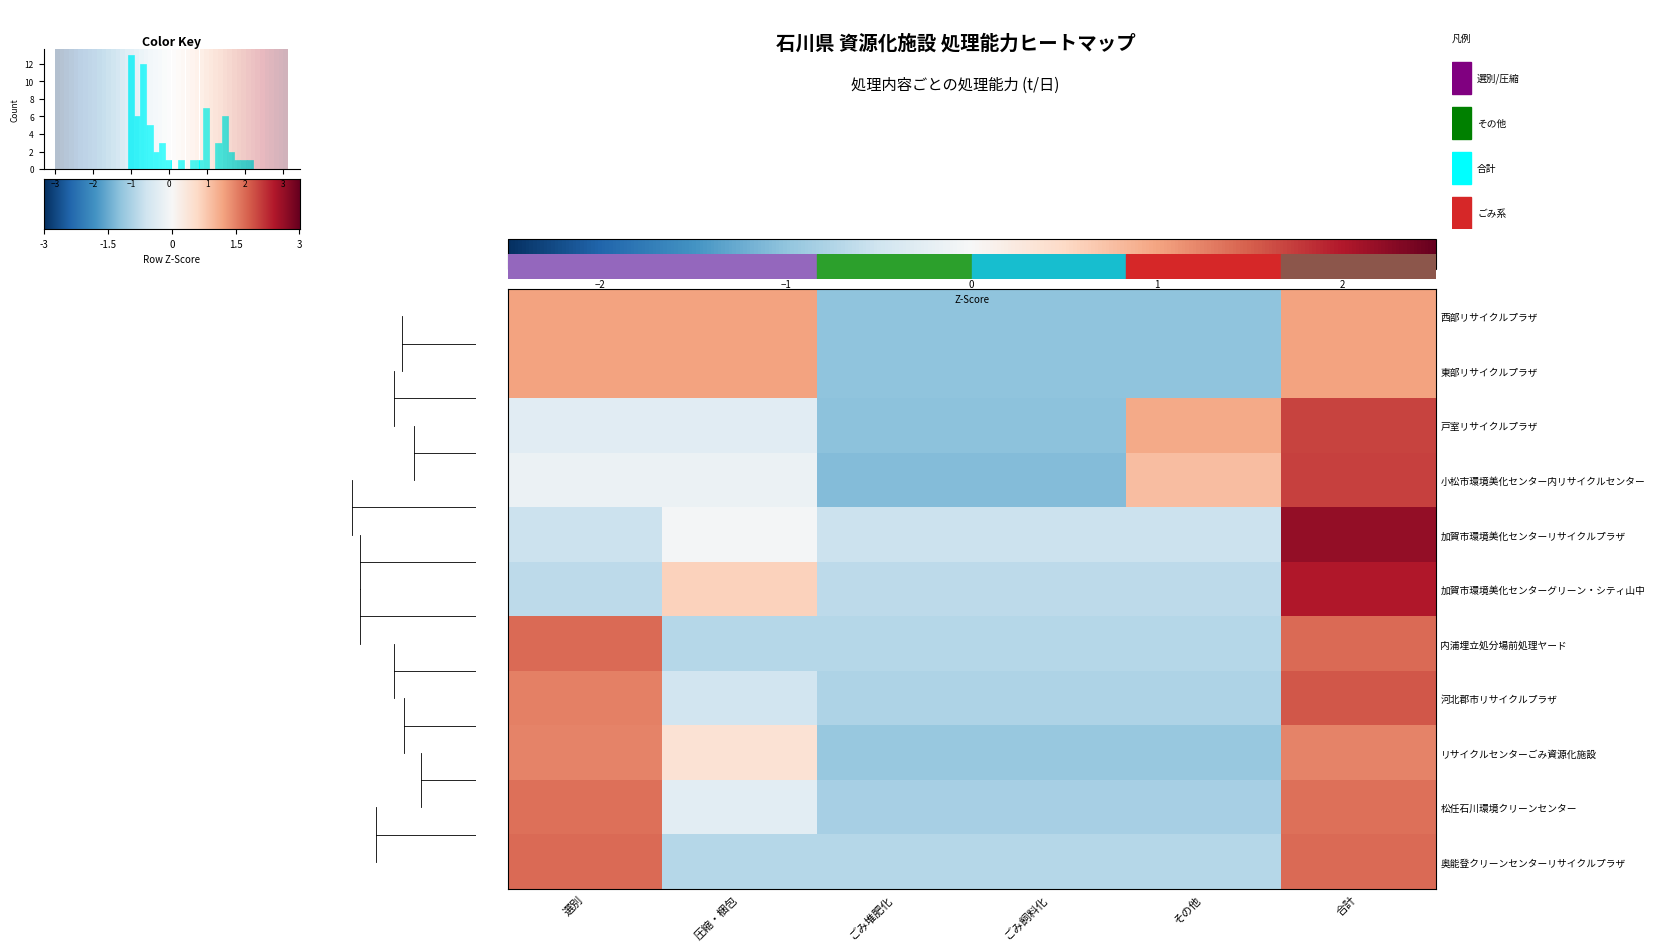

Reading right to left, what are all the values shown in this chart?

西部リサイクルプラザ: 合計=1.0	その他=-1.0	ごみ飼料化=-1.0	ごみ堆肥化=-1.0	圧縮・梱包=1.0	選別=1.0
東部リサイクルプラザ: 合計=1.0	その他=-1.0	ごみ飼料化=-1.0	ごみ堆肥化=-1.0	圧縮・梱包=1.0	選別=1.0
戸室リサイクルプラザ: 合計=1.7	その他=0.9	ごみ飼料化=-1.0	ごみ堆肥化=-1.0	圧縮・梱包=-0.3	選別=-0.3
小松市環境美化センター内リサイクルセンター: 合計=1.7	その他=0.8	ごみ飼料化=-1.1	ごみ堆肥化=-1.1	圧縮・梱包=-0.2	選別=-0.2
加賀市環境美化センターリサイクルプラザ: 合計=2.2	その他=-0.5	ごみ飼料化=-0.5	ごみ堆肥化=-0.5	圧縮・梱包=-0.0	選別=-0.5
加賀市環境美化センターグリーン・シティ山中: 合計=2.0	その他=-0.6	ごみ飼料化=-0.6	ごみ堆肥化=-0.6	圧縮・梱包=0.6	選別=-0.6
内浦埋立処分場前処理ヤード: 合計=1.4	その他=-0.7	ごみ飼料化=-0.7	ごみ堆肥化=-0.7	圧縮・梱包=-0.7	選別=1.4
河北郡市リサイクルプラザ: 合計=1.5	その他=-0.8	ごみ飼料化=-0.8	ごみ堆肥化=-0.8	圧縮・梱包=-0.5	選別=1.3
リサイクルセンターごみ資源化施設: 合計=1.2	その他=-1.0	ごみ飼料化=-1.0	ごみ堆肥化=-1.0	圧縮・梱包=0.4	選別=1.2
松任石川環境クリーンセンター: 合計=1.4	その他=-0.8	ごみ飼料化=-0.8	ごみ堆肥化=-0.8	圧縮・梱包=-0.3	選別=1.4
奥能登クリーンセンターリサイクルプラザ: 合計=1.4	その他=-0.7	ごみ飼料化=-0.7	ごみ堆肥化=-0.7	圧縮・梱包=-0.7	選別=1.4